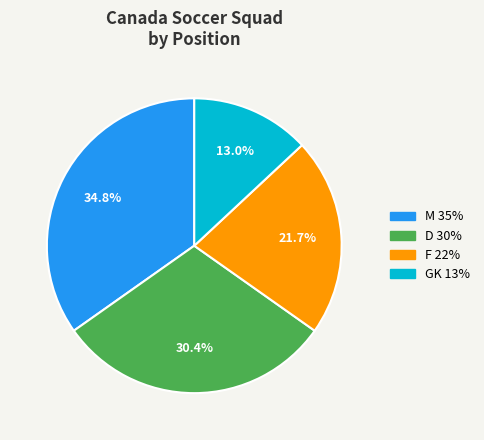

Does any single category account for the majority?

No